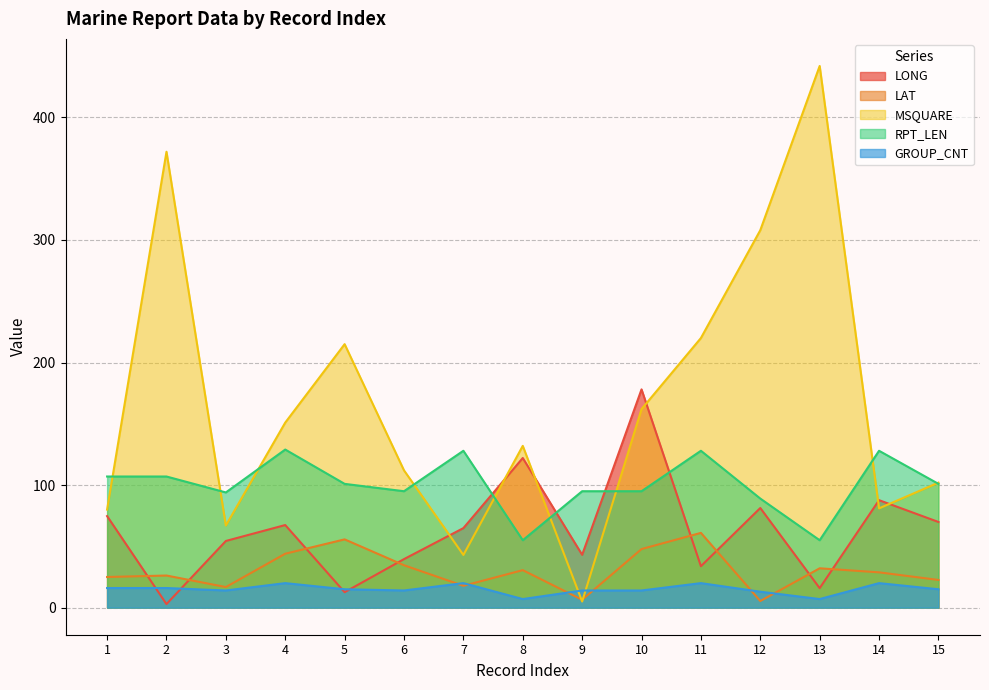

At 8, list the series in order from largest to smallest.

MSQUARE, LONG, RPT_LEN, LAT, GROUP_CNT